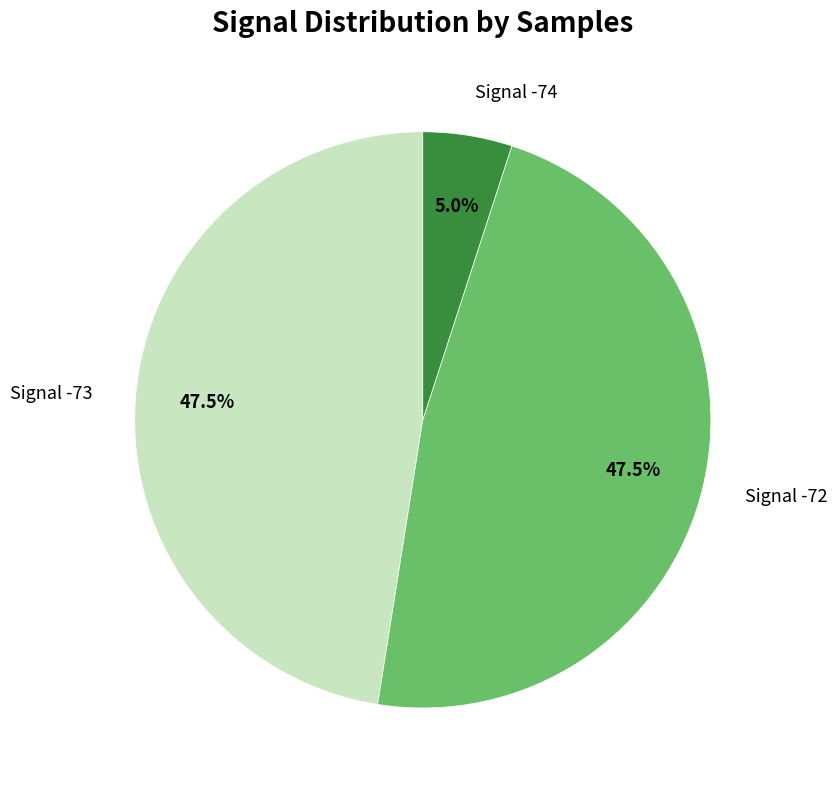

What is the total percentage of Signal -74 and Signal -73?

52.5%